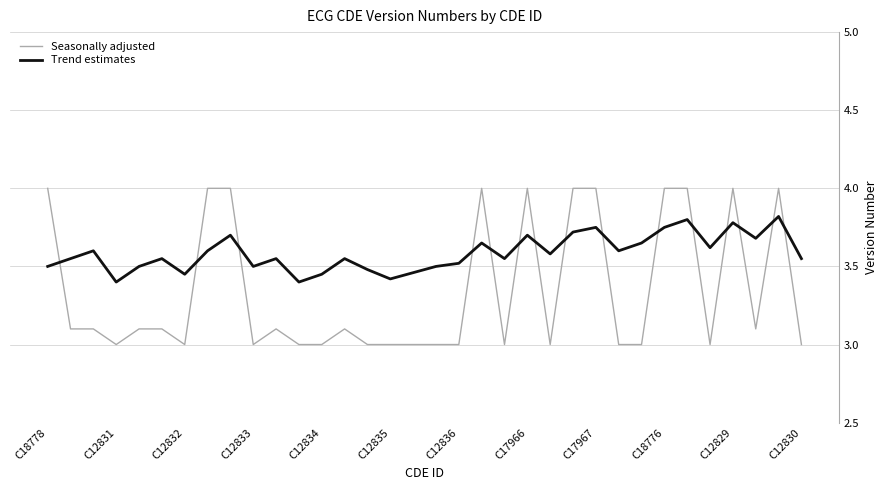

After their last crossing, which series has the higher values: Trend estimates or Seasonally adjusted?

Trend estimates